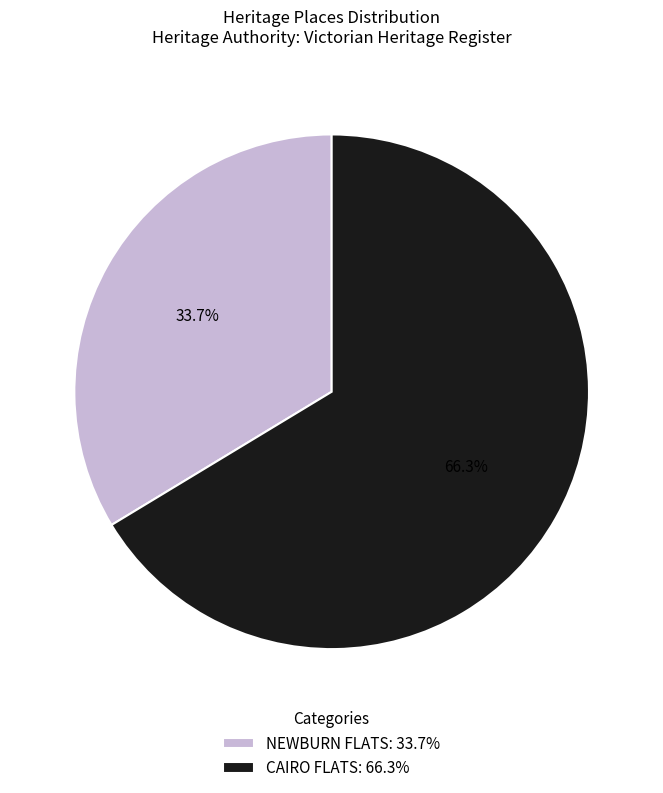

Which category has the smallest portion of the pie?

NEWBURN FLATS